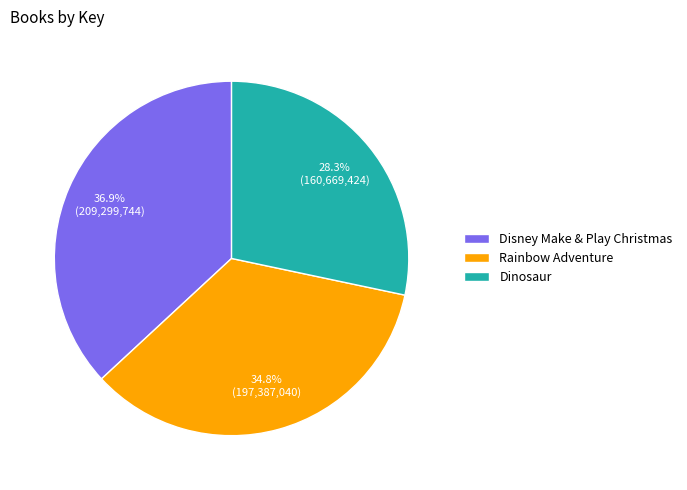

To the nearest percent, what is the difference between the Rainbow Adventure and Disney Make & Play Christmas slice percentages?

2%